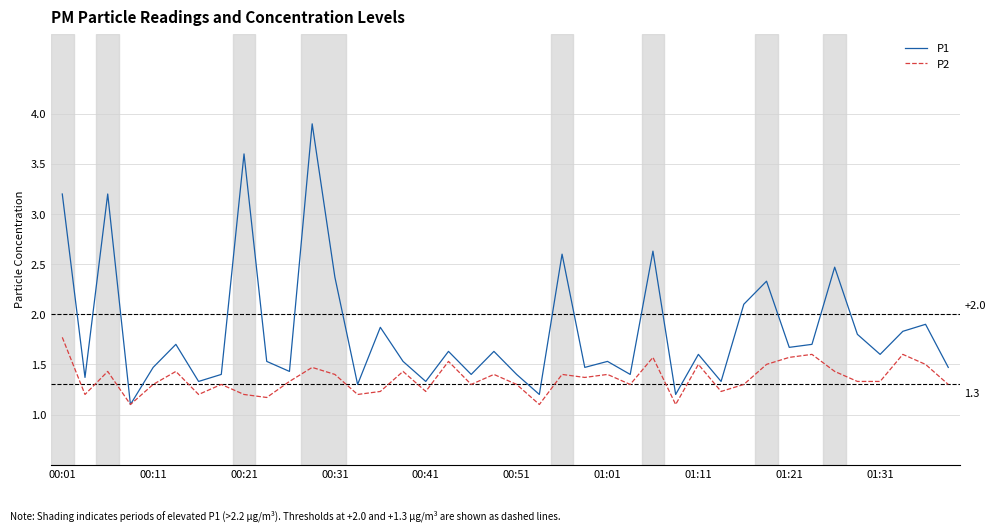

Which series has the largest range (max minus min)?

P1